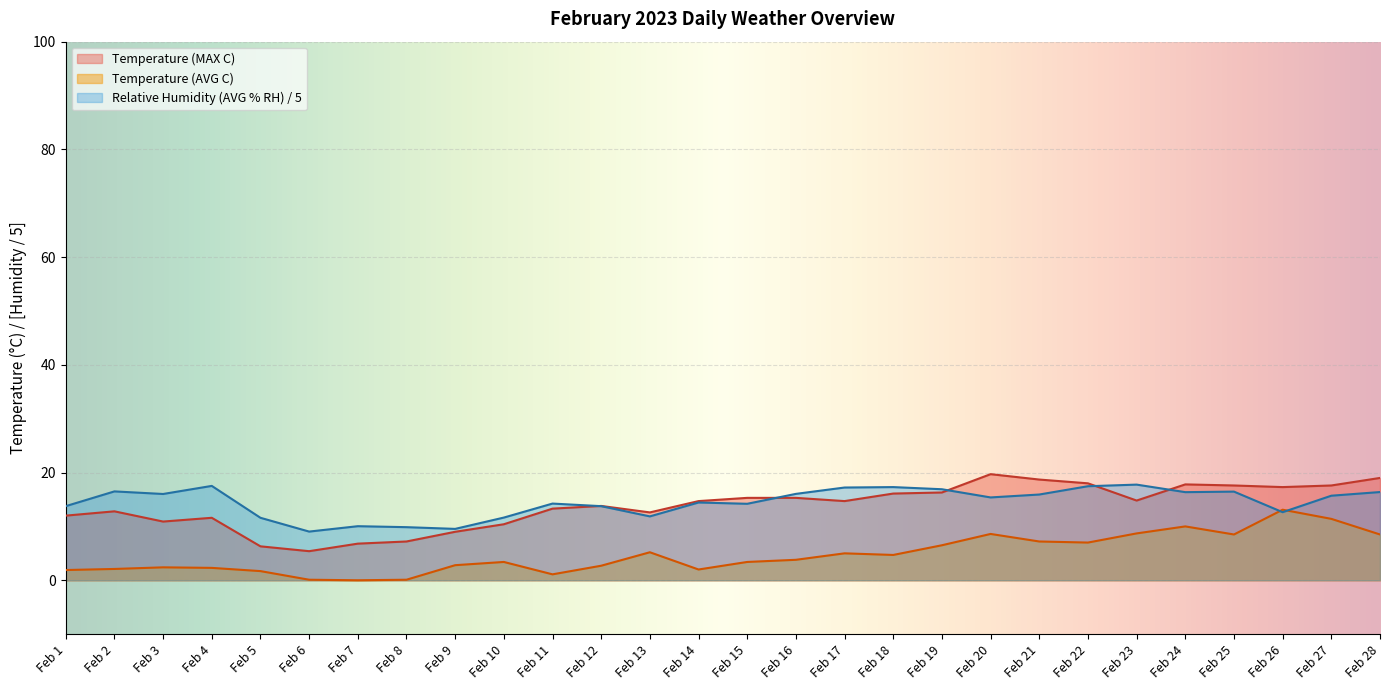

Reading left to right, what are all the values shown in this chart?

Temperature (AVG C): Feb 1=1.9	Feb 2=2.1	Feb 3=2.4	Feb 4=2.3	Feb 5=1.7	Feb 6=0.1	Feb 7=0.0	Feb 8=0.1	Feb 9=2.8	Feb 10=3.4	Feb 11=1.1	Feb 12=2.7	Feb 13=5.2	Feb 14=2.0	Feb 15=3.4	Feb 16=3.8	Feb 17=5.0	Feb 18=4.7	Feb 19=6.5	Feb 20=8.6	Feb 21=7.2	Feb 22=7.0	Feb 23=8.7	Feb 24=10.0	Feb 25=8.5	Feb 26=13.1	Feb 27=11.4	Feb 28=8.5
Temperature (MAX C): Feb 1=12.0	Feb 2=12.8	Feb 3=10.9	Feb 4=11.6	Feb 5=6.3	Feb 6=5.4	Feb 7=6.8	Feb 8=7.2	Feb 9=9.0	Feb 10=10.4	Feb 11=13.3	Feb 12=13.8	Feb 13=12.6	Feb 14=14.7	Feb 15=15.3	Feb 16=15.3	Feb 17=14.7	Feb 18=16.1	Feb 19=16.3	Feb 20=19.7	Feb 21=18.7	Feb 22=18.0	Feb 23=14.8	Feb 24=17.8	Feb 25=17.6	Feb 26=17.3	Feb 27=17.6	Feb 28=19.0
Relative Humidity (AVG % RH): Feb 1=13.8	Feb 2=16.5	Feb 3=16.0	Feb 4=17.5	Feb 5=11.6	Feb 6=9.0	Feb 7=10.0	Feb 8=9.9	Feb 9=9.5	Feb 10=11.6	Feb 11=14.2	Feb 12=13.8	Feb 13=11.9	Feb 14=14.4	Feb 15=14.2	Feb 16=16.0	Feb 17=17.2	Feb 18=17.3	Feb 19=16.9	Feb 20=15.4	Feb 21=15.9	Feb 22=17.5	Feb 23=17.8	Feb 24=16.4	Feb 25=16.5	Feb 26=12.6	Feb 27=15.7	Feb 28=16.4